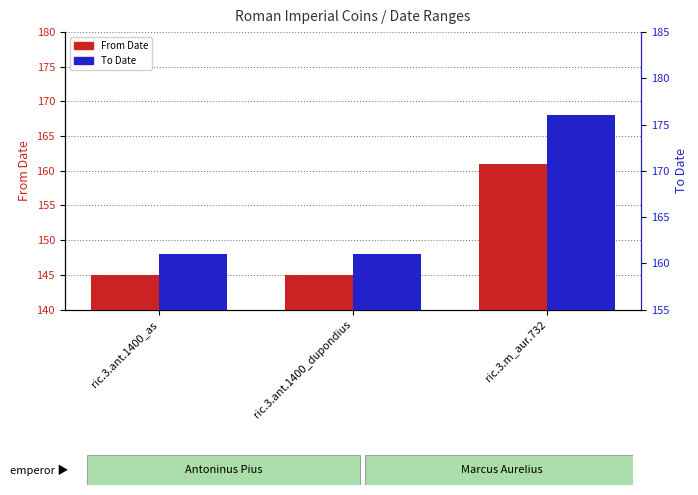

How many values in the To Date series exceed 161?

1